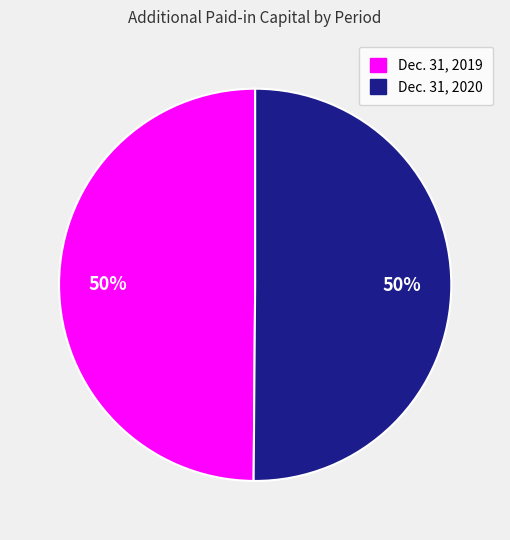

To the nearest percent, what portion does Dec. 31, 2019 represent?

50%